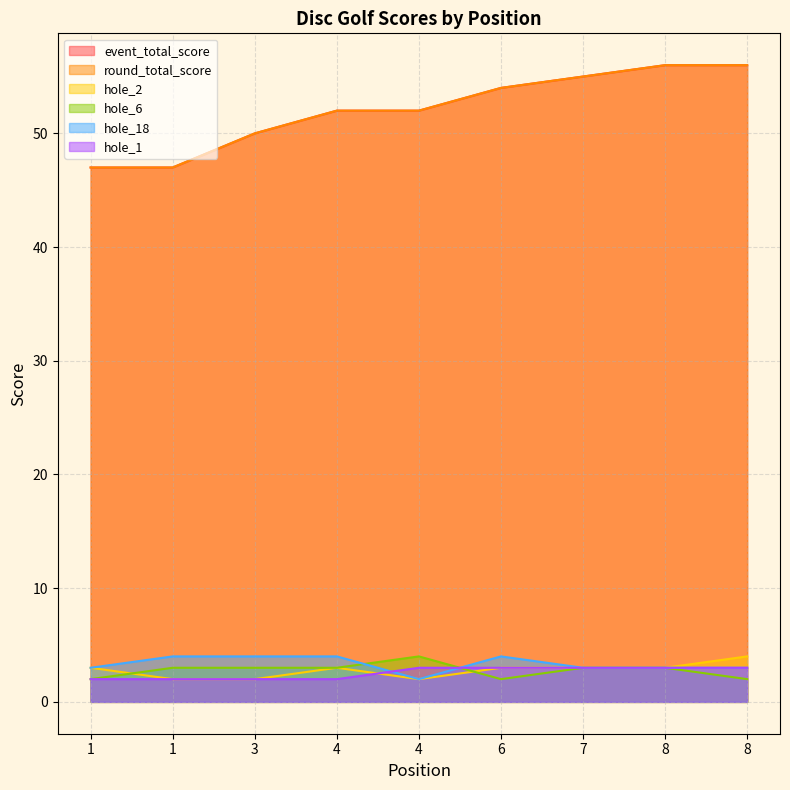

What is the difference between the second highest and second lowest values in the hole_1 series?

1